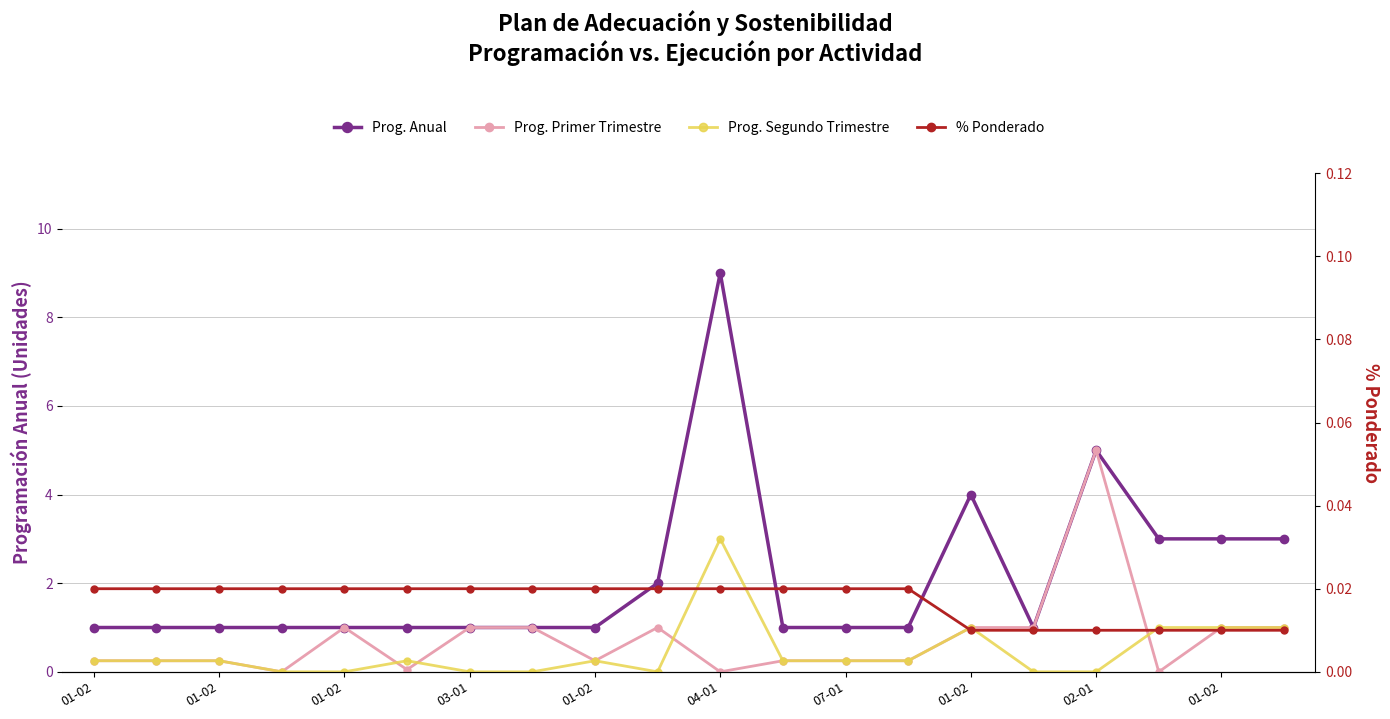

How many data points does each series have?

20